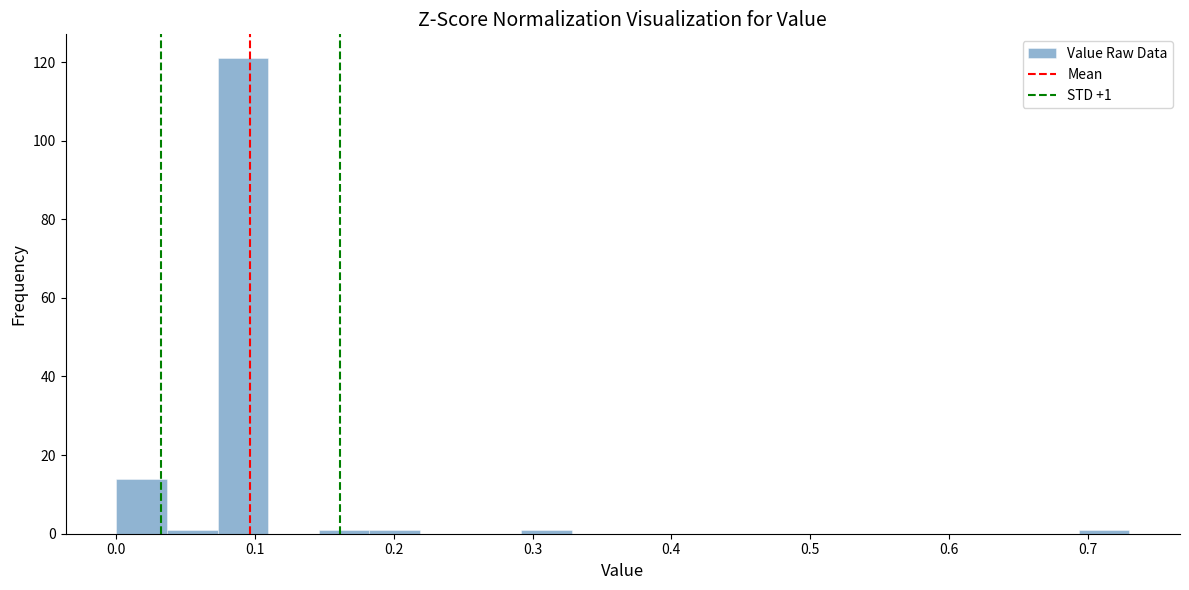

Read against the x-axis, roughly where is the centre of the tallest bar?

0.09